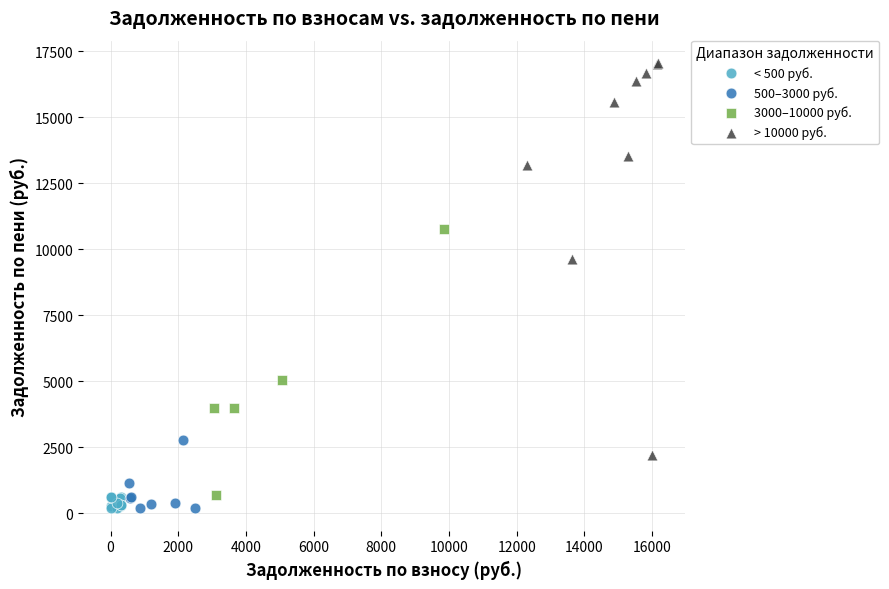

Which series has the largest Y range (max minus min)?

> 10000 руб.